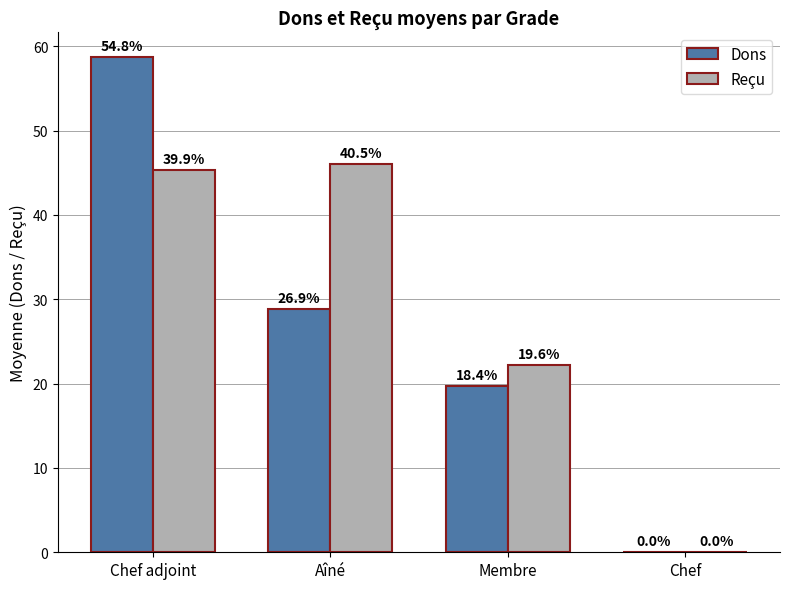

Which category has the highest value in the Dons series?

Chef adjoint